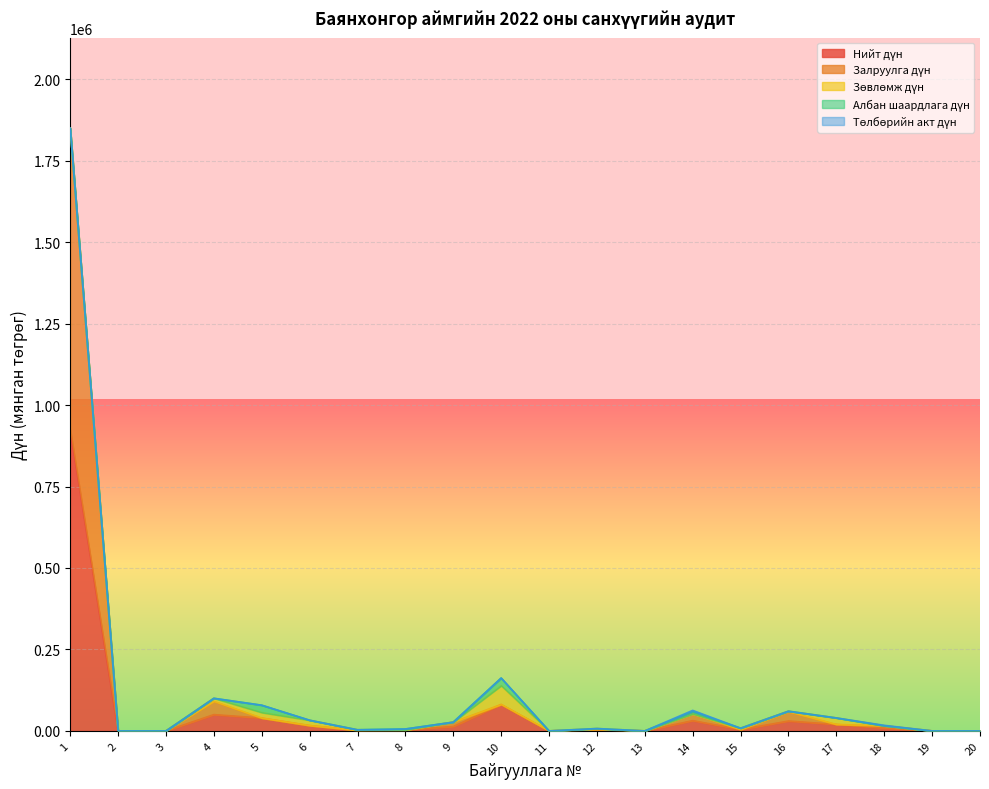

Reading left to right, transcribe all the data shown in this chart.

Нийт дүн: 925000.0	0.0	0.0	50033.8	39423.9	16424.9	1737.2	2940.0	13459.0	81110.2	0.0	3606.6	0.0	31482.1	4148.6	30252.4	19905.6	8560.2	0.0	0.0
Залруулга дүн: 925000.0	0.0	0.0	40726.8	0.0	0.0	0.0	0.0	13459.0	0.0	0.0	1118.0	0.0	20459.2	0.0	28774.0	0.0	7070.2	0.0	0.0
Зөвлөмж дүн: 0.0	0.0	0.0	9307.0	16844.7	16186.9	1737.2	0.0	0.0	57600.0	0.0	2488.6	0.0	0.0	4148.6	1478.4	19905.6	0.0	0.0	0.0
Албан шаардлага дүн: 0.0	0.0	0.0	0.0	22579.2	0.0	0.0	2940.0	0.0	23510.2	0.0	0.0	0.0	6862.0	0.0	0.0	0.0	0.0	0.0	0.0
Төлбөрийн акт дүн: 0.0	0.0	0.0	0.0	0.0	238.0	0.0	0.0	0.0	0.0	0.0	0.0	0.0	4160.9	0.0	0.0	0.0	1490.0	0.0	0.0